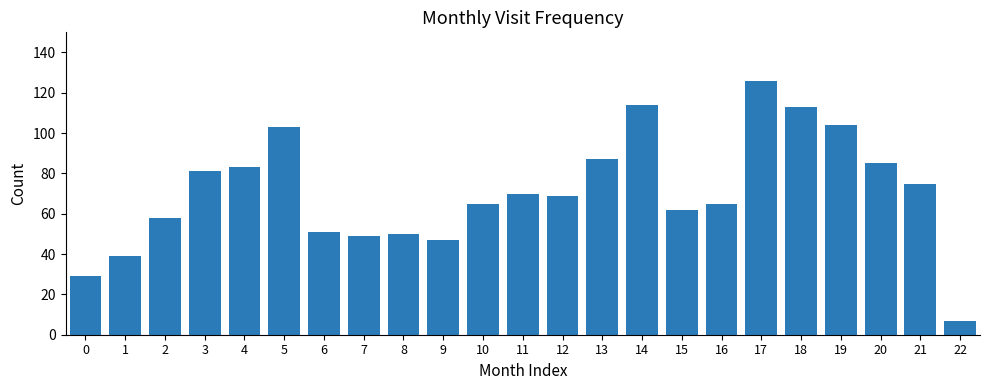

How many series are shown in this chart?

1